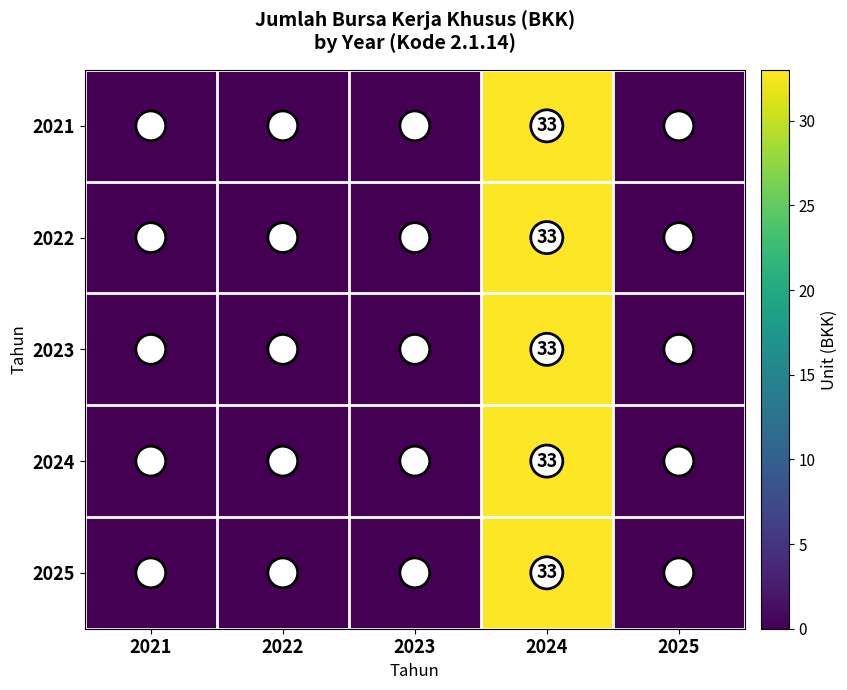

What is the approximate value of 2025 at 2024?

33